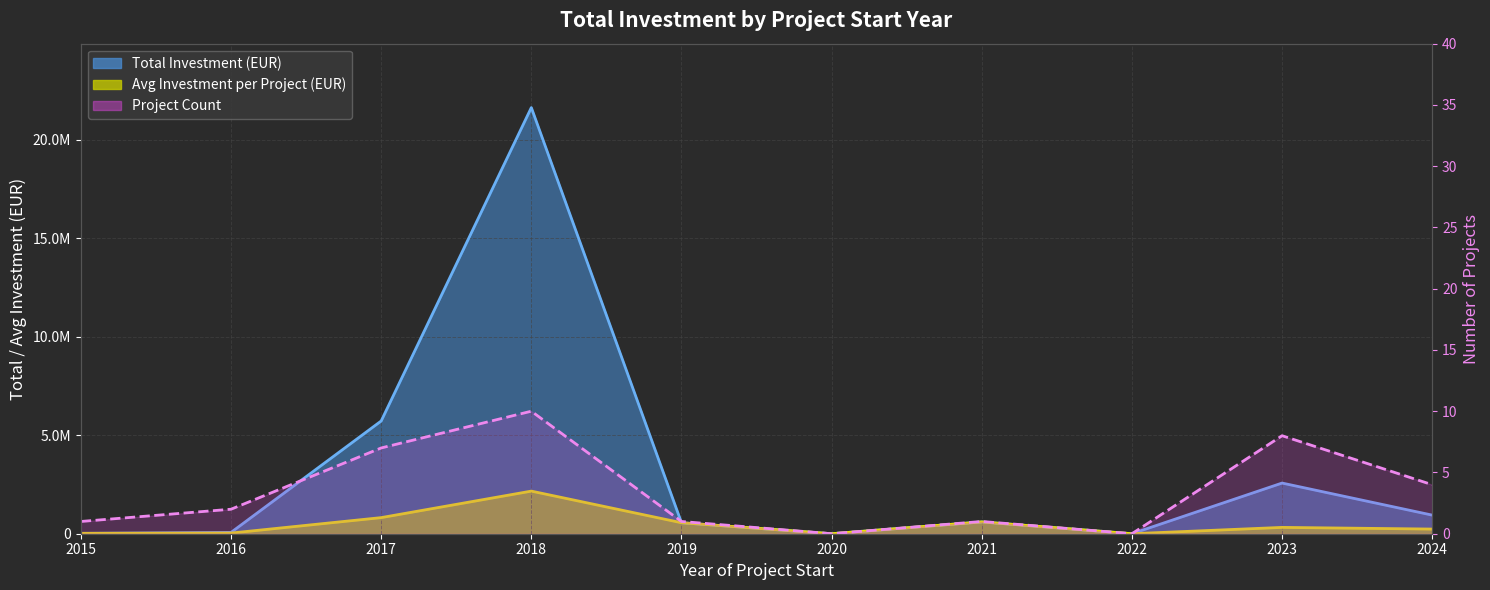

Reading left to right, what are all the values shown in this chart?

Total Investment (EUR) line: 19999	65684	5723699	21635717	558011	0	598659	0	2572660	944655
Avg Investment per Project (EUR) line: 19999	32842	817671	2163572	558011	0	598659	0	321583	236164
Project Count line: 1	2	7	10	1	0	1	0	8	4